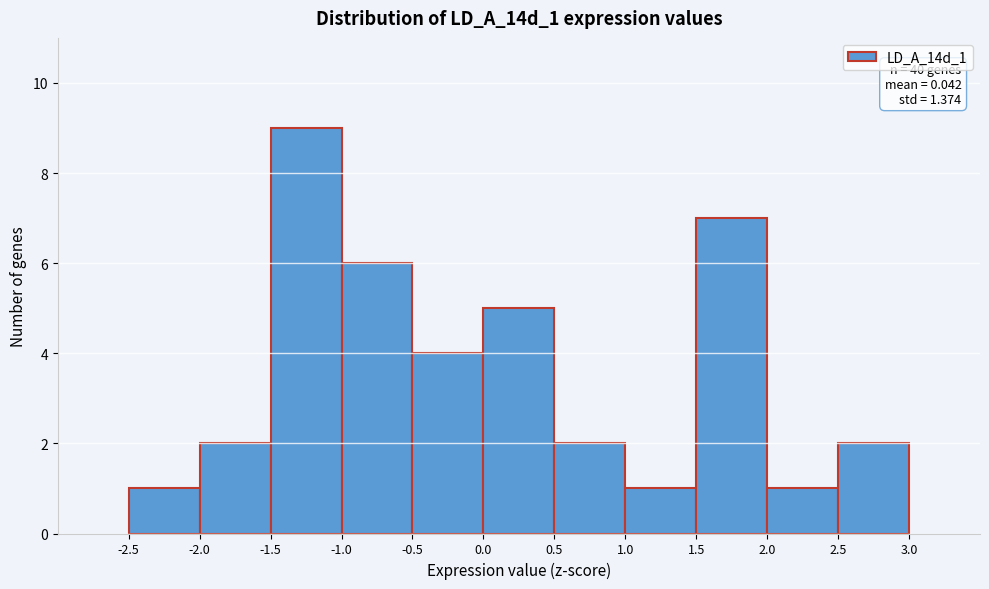

Over which range of the x-axis is the bar tallest?

-1.5 to -1.0